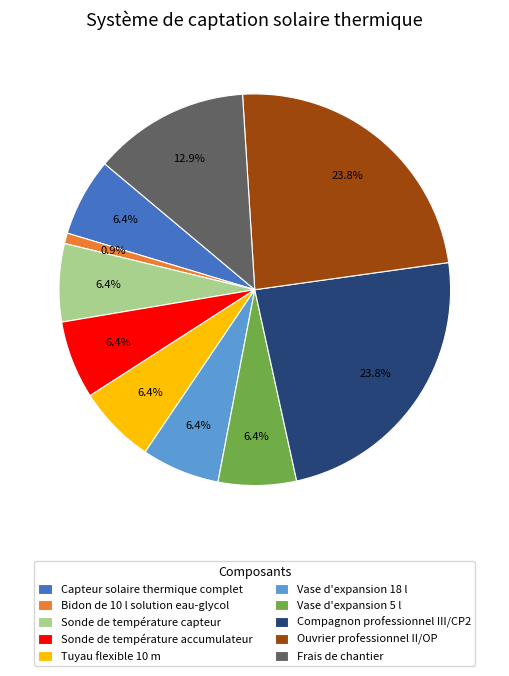

Is Sonde de température accumulateur the majority of the pie?

No